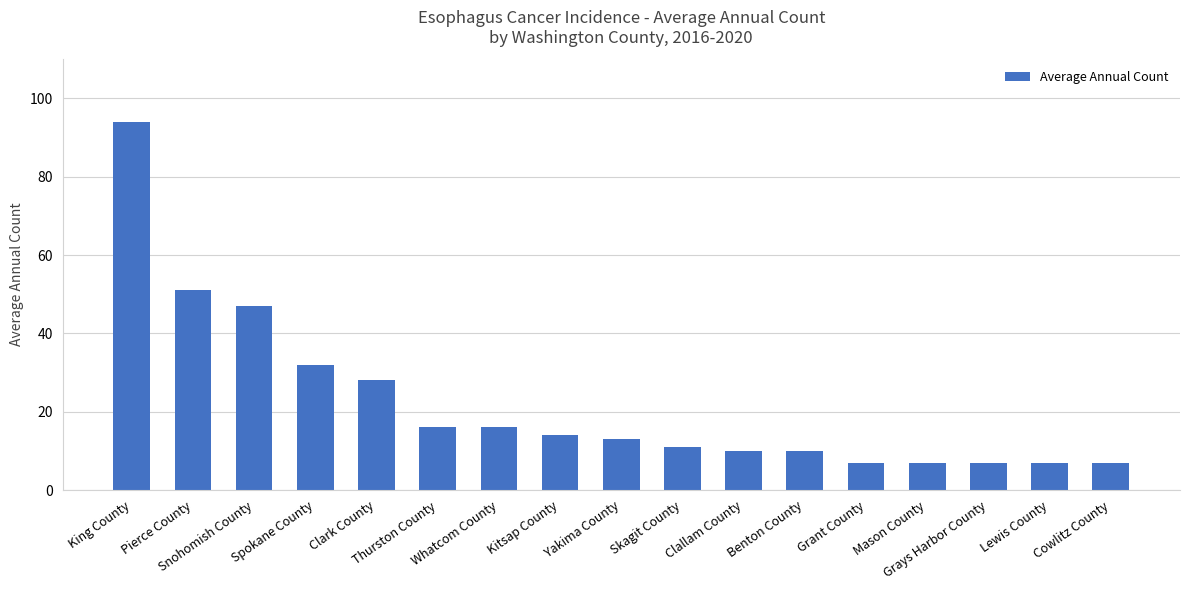

What is the average value?

22